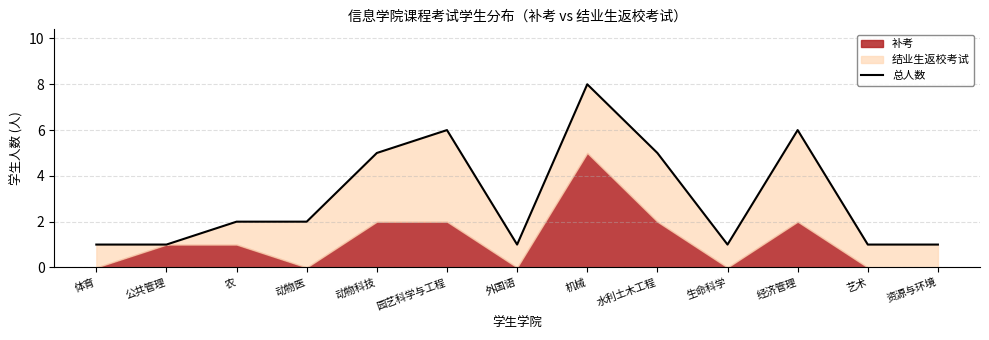

How many values exceed 2?

5